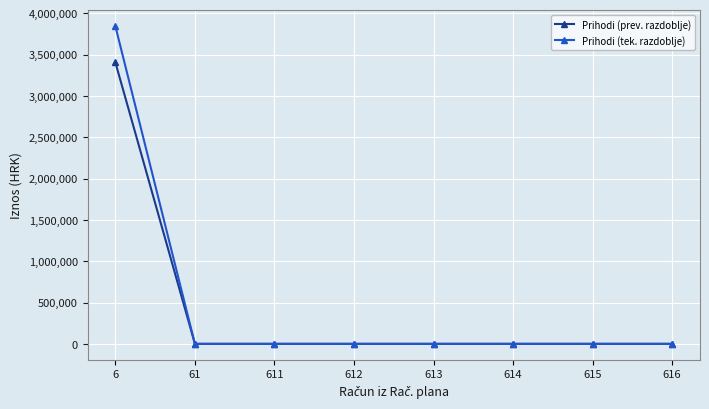

List the series in order of their overall mean, lowest first.

Prihodi (prev. razdoblje), Prihodi (tek. razdoblje)